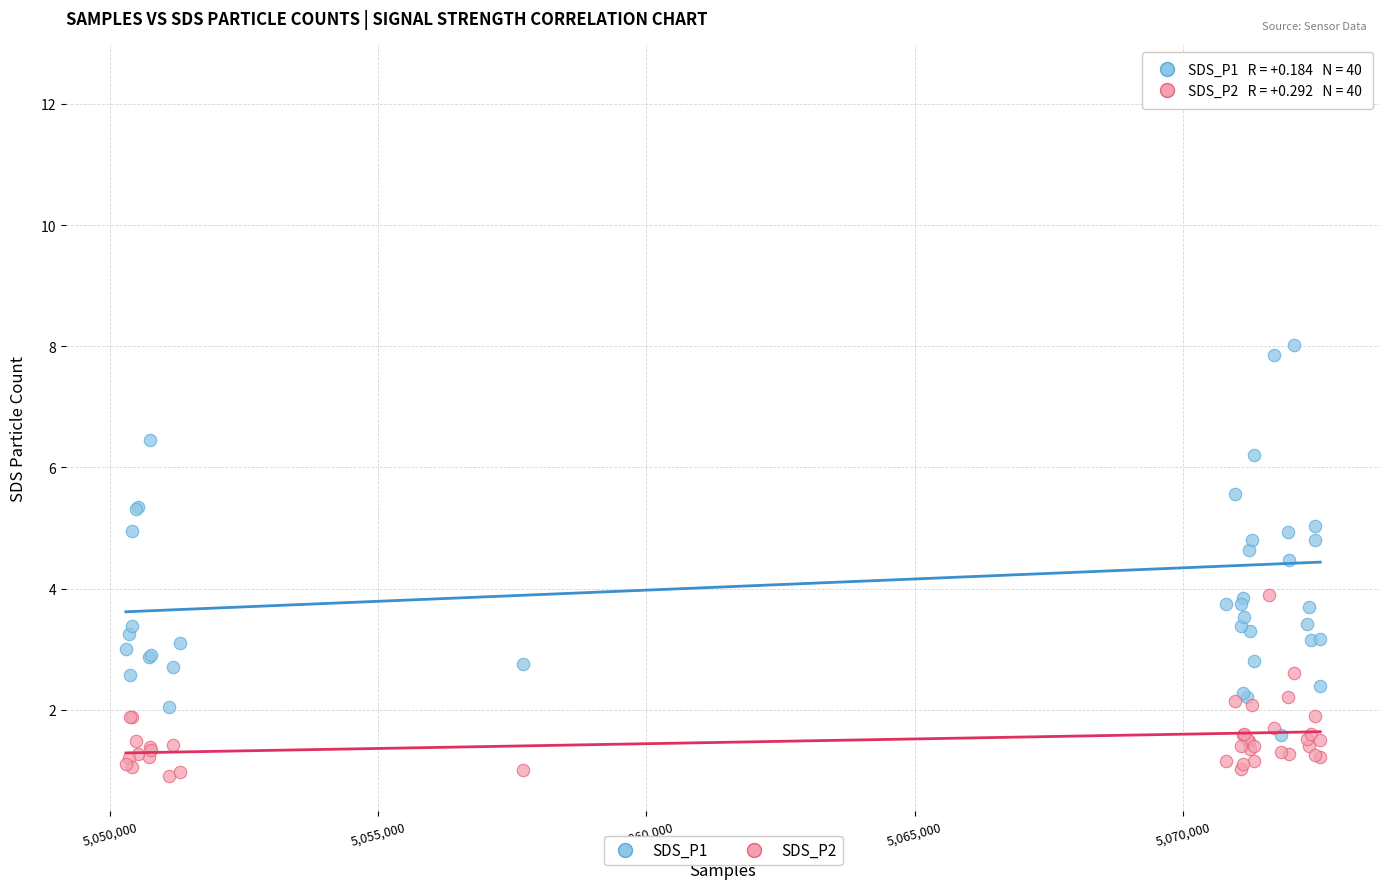

Across all series, what Y value is closest to 6?

6.2